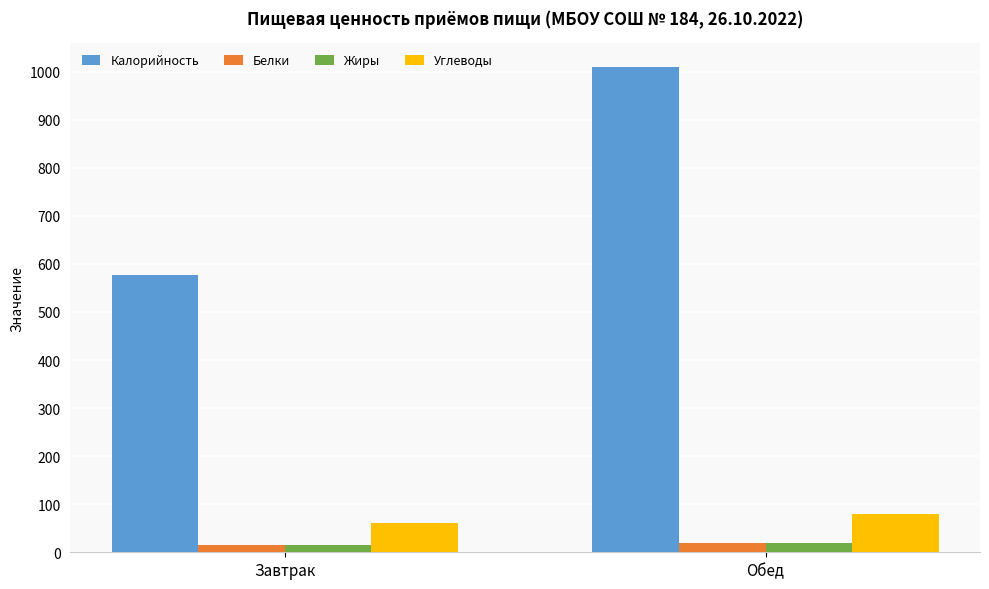

At how many categories does at least one series exceed 436?

2